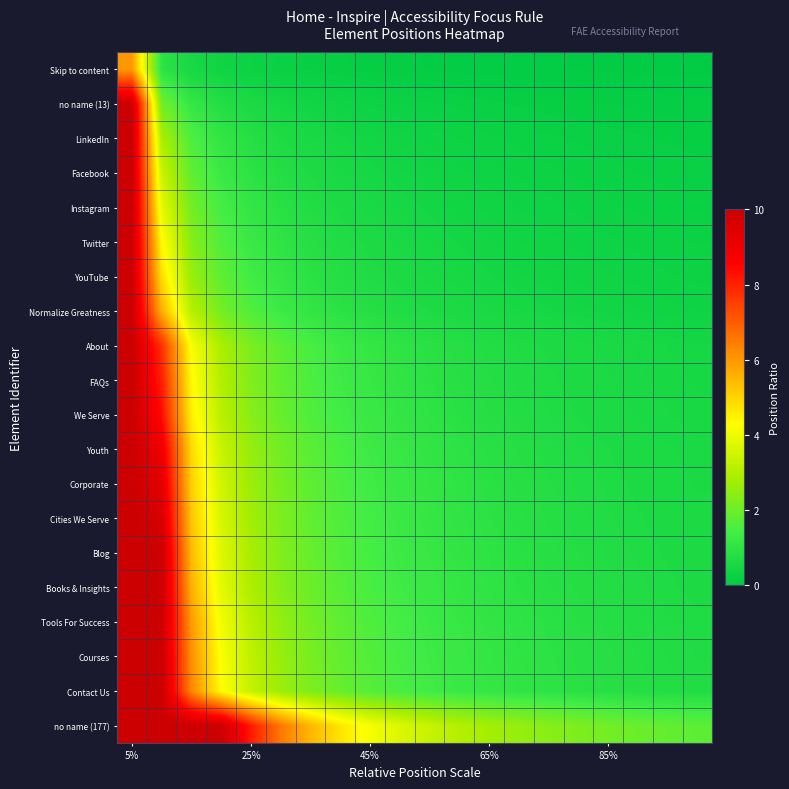

Reading right to left, list all the values displayed in this chart.

Skip to content: 0.1	0.1	0.1	0.1	0.1	0.1	0.1	0.1	0.1	0.1	0.1	0.1	0.2	0.2	0.2	0.3	0.4	0.5	1.0	6.0
no name (13): 0.1	0.1	0.1	0.2	0.2	0.2	0.2	0.2	0.2	0.2	0.3	0.3	0.3	0.4	0.5	0.6	0.8	1.1	2.1	10.0
LinkedIn: 0.2	0.2	0.2	0.2	0.2	0.2	0.3	0.3	0.3	0.3	0.4	0.4	0.5	0.6	0.7	0.8	1.1	1.6	2.9	10.0
Facebook: 0.2	0.2	0.2	0.2	0.3	0.3	0.3	0.3	0.4	0.4	0.4	0.5	0.6	0.7	0.8	1.0	1.3	1.8	3.4	10.0
Instagram: 0.2	0.3	0.3	0.3	0.3	0.3	0.3	0.4	0.4	0.5	0.5	0.6	0.6	0.7	0.9	1.1	1.4	2.1	3.9	10.0
Twitter: 0.3	0.3	0.3	0.3	0.3	0.4	0.4	0.4	0.5	0.5	0.6	0.6	0.7	0.8	1.0	1.2	1.6	2.4	4.3	10.0
YouTube: 0.3	0.3	0.3	0.4	0.4	0.4	0.4	0.5	0.5	0.6	0.6	0.7	0.8	0.9	1.1	1.4	1.8	2.6	4.8	10.0
Normalize Greatness: 0.3	0.4	0.4	0.4	0.4	0.5	0.5	0.6	0.6	0.7	0.7	0.8	0.9	1.1	1.3	1.6	2.1	3.1	5.6	10.0
About: 0.5	0.5	0.5	0.6	0.6	0.6	0.7	0.8	0.8	0.9	1.0	1.1	1.3	1.5	1.8	2.2	2.9	4.2	7.7	10.0
FAQs: 0.5	0.5	0.6	0.6	0.6	0.7	0.7	0.8	0.9	0.9	1.0	1.2	1.3	1.5	1.8	2.3	3.0	4.4	8.1	10.0
We Serve: 0.5	0.5	0.6	0.6	0.7	0.7	0.8	0.8	0.9	1.0	1.1	1.2	1.4	1.6	1.9	2.4	3.1	4.6	8.4	10.0
Youth: 0.6	0.6	0.6	0.7	0.7	0.8	0.8	0.9	1.0	1.1	1.2	1.3	1.5	1.7	2.1	2.6	3.4	4.9	9.0	10.0
Corporate: 0.6	0.6	0.6	0.7	0.7	0.8	0.8	0.9	1.0	1.1	1.2	1.4	1.5	1.8	2.1	2.7	3.5	5.1	9.3	10.0
Cities We Serve: 0.6	0.6	0.7	0.7	0.8	0.8	0.9	0.9	1.0	1.1	1.3	1.4	1.6	1.9	2.2	2.7	3.6	5.3	9.7	10.0
Blog: 0.6	0.7	0.7	0.7	0.8	0.8	0.9	1.0	1.1	1.2	1.3	1.5	1.7	1.9	2.3	2.8	3.7	5.4	10.0	10.0
Books & Insights: 0.6	0.7	0.7	0.8	0.8	0.9	0.9	1.0	1.1	1.2	1.3	1.5	1.7	2.0	2.4	2.9	3.8	5.6	10.0	10.0
Tools For Success: 0.7	0.7	0.8	0.8	0.9	0.9	1.0	1.1	1.2	1.3	1.4	1.6	1.8	2.1	2.5	3.1	4.1	6.0	10.0	10.0
Courses: 0.7	0.7	0.8	0.8	0.9	0.9	1.0	1.1	1.2	1.3	1.5	1.6	1.9	2.2	2.6	3.2	4.2	6.1	10.0	10.0
Contact Us: 0.7	0.8	0.8	0.9	0.9	1.0	1.0	1.1	1.2	1.4	1.5	1.7	1.9	2.2	2.7	3.3	4.3	6.3	10.0	10.0
no name (177): 1.8	1.9	2.0	2.1	2.2	2.4	2.6	2.8	3.0	3.3	3.7	4.1	4.7	5.5	6.5	8.1	10.0	10.0	10.0	10.0